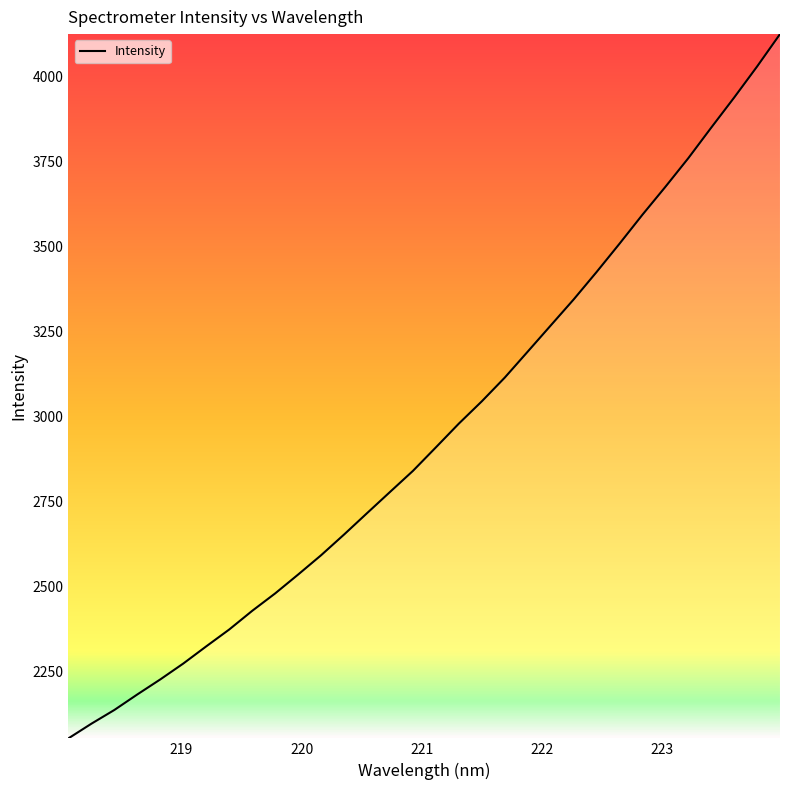

What is the smallest value displayed?

2054.2